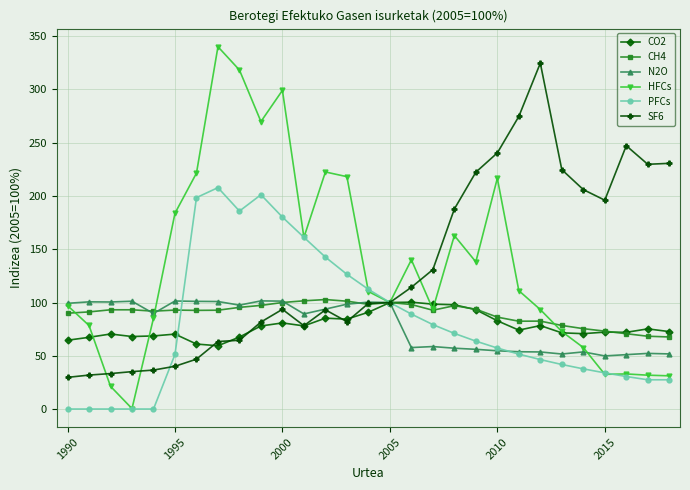

Which series has the widest spread of values?

HFCs